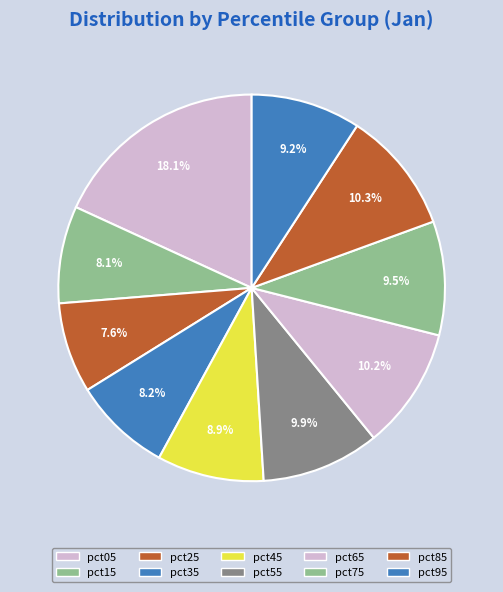

What percentage is NOT represented by pct95?

90.8%